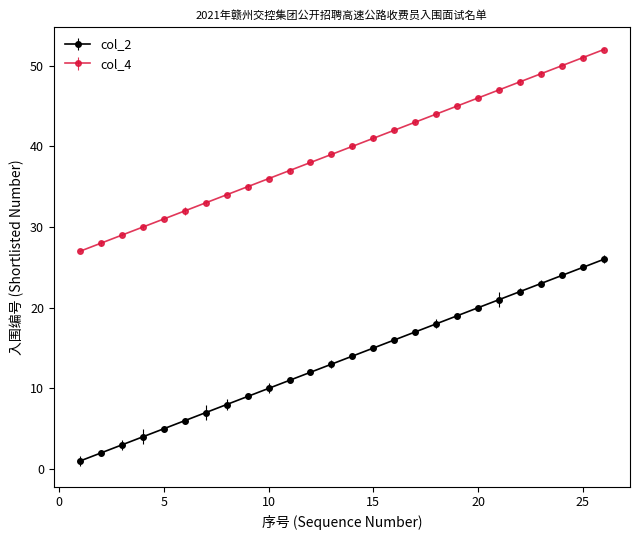

What is the greatest value displayed?

52